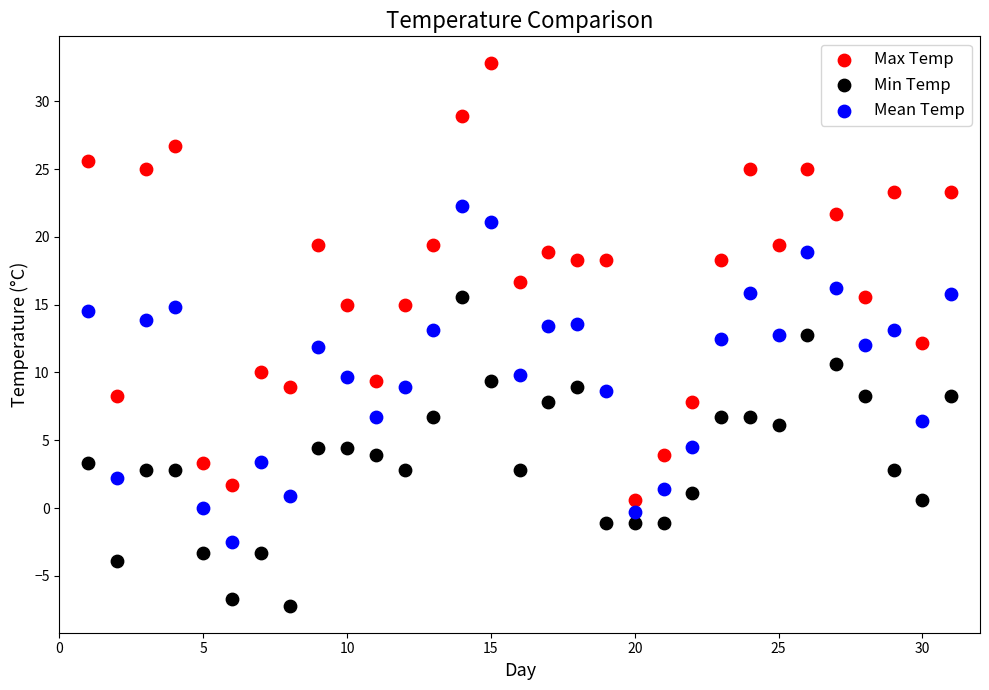

Which series reaches the minimum Y coordinate?

Min Temp